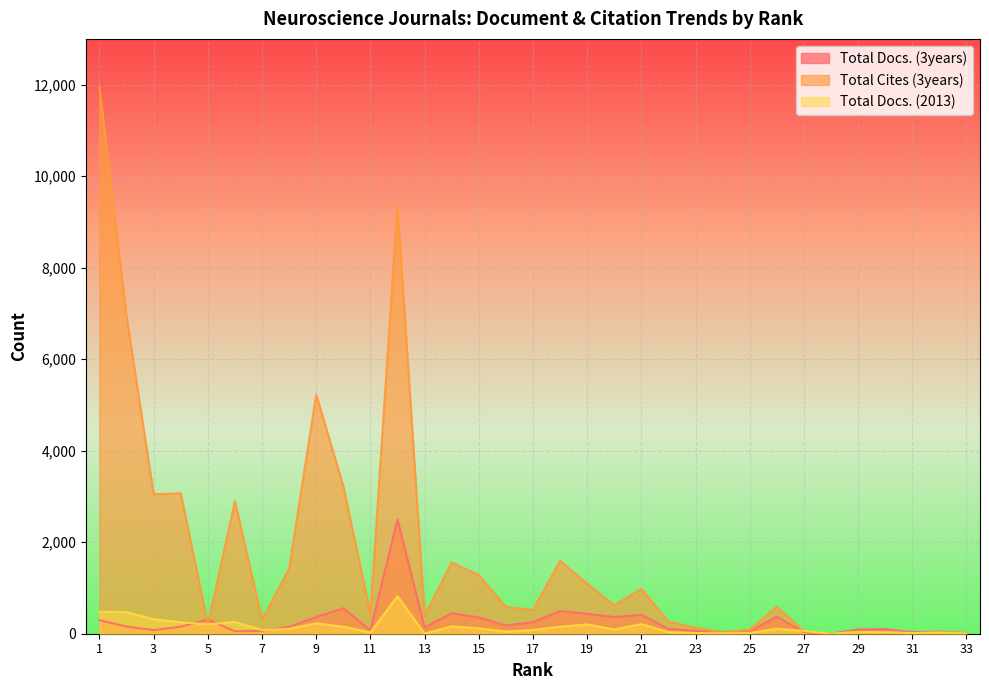

The Total Docs. (3years) series shows 36 at 31. True or false?

True